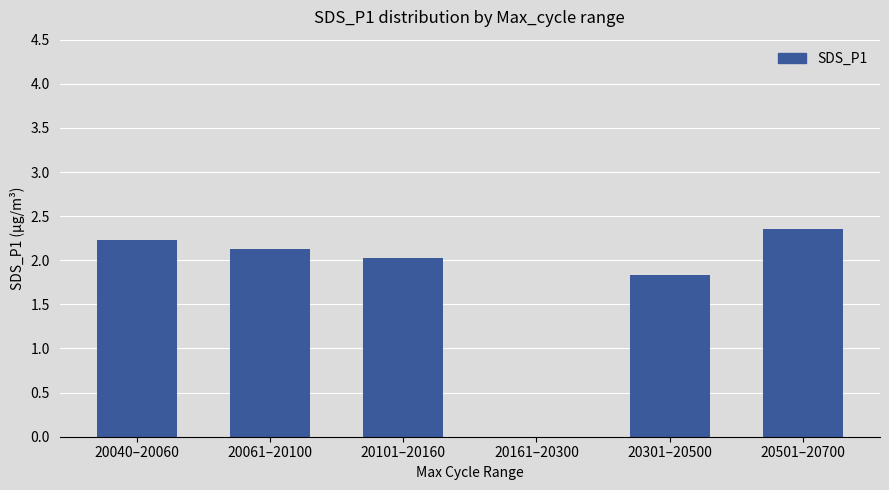

Are the bars horizontal?

No